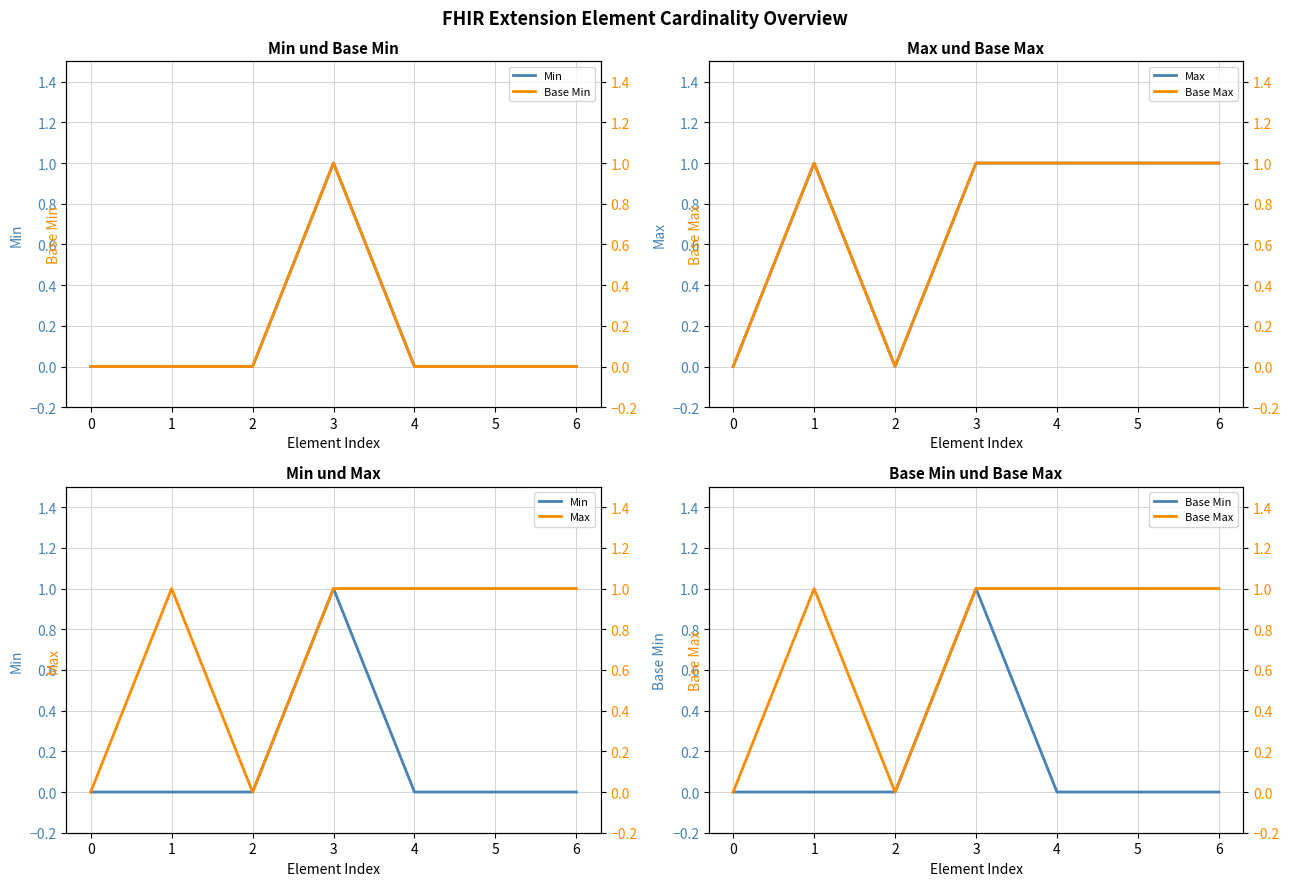

Is it true that Max equals 1 at 1?

True